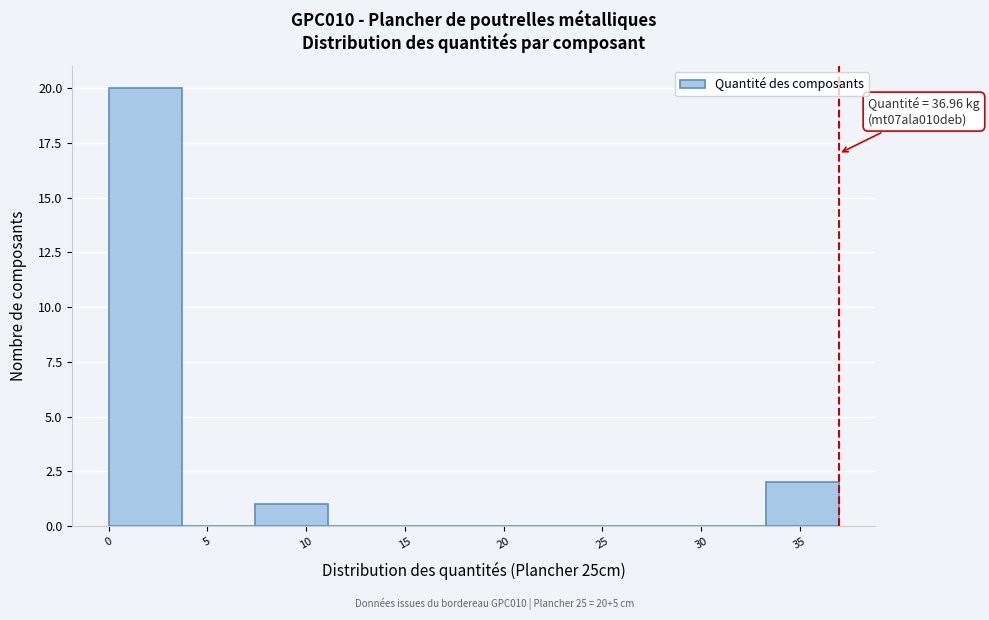

Which range on the x-axis has the tallest bar?

0.0 to 3.5